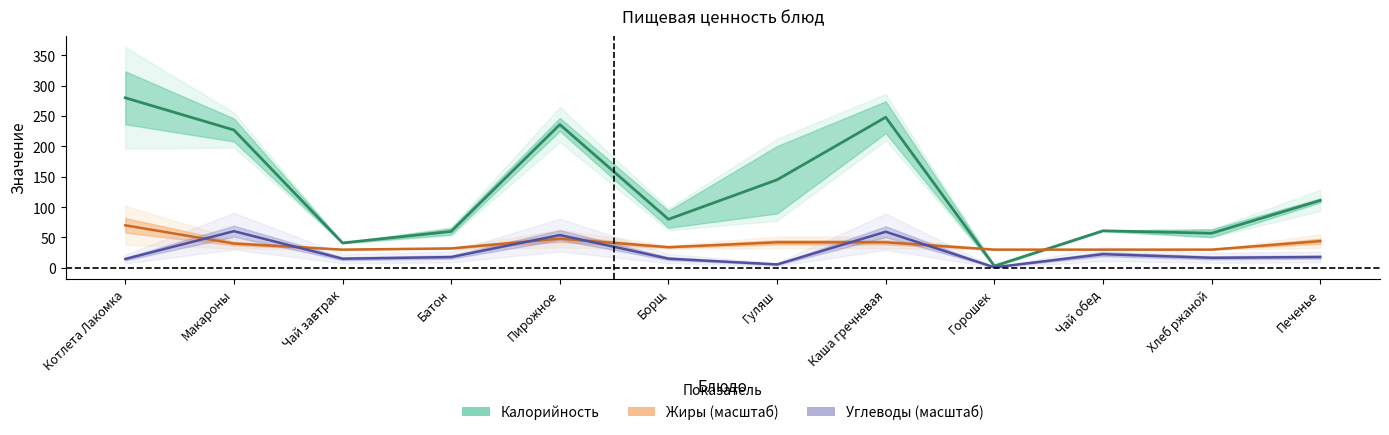

What is the total value across all series at Котлета Лакомка?

364.6